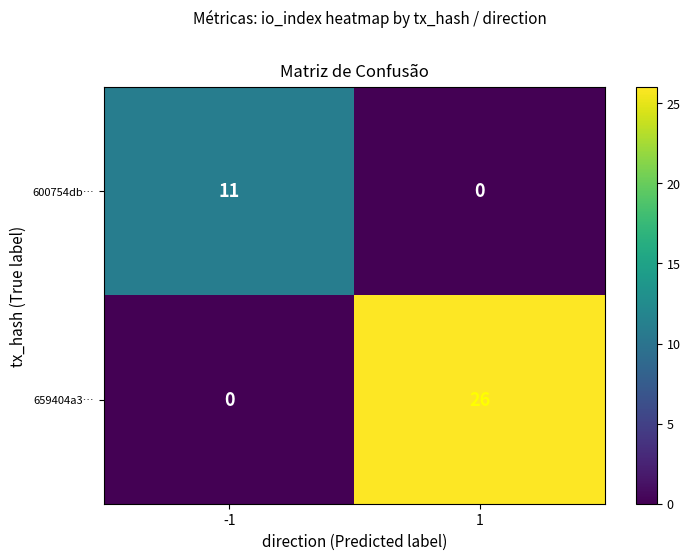

Which series has the widest spread of values?

659404a3…